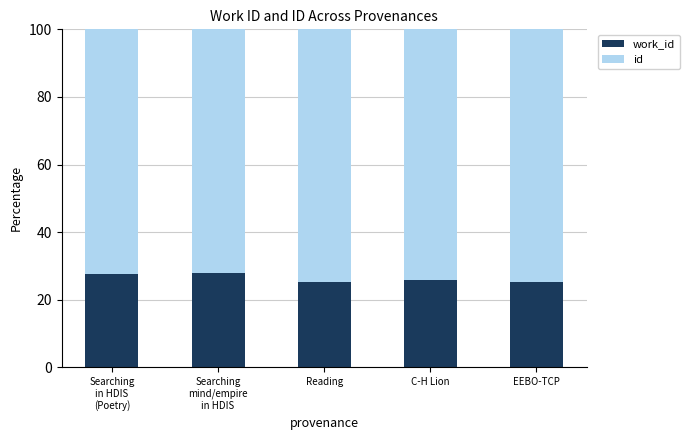

What is the total value across all series at C-H Lion?

100.0